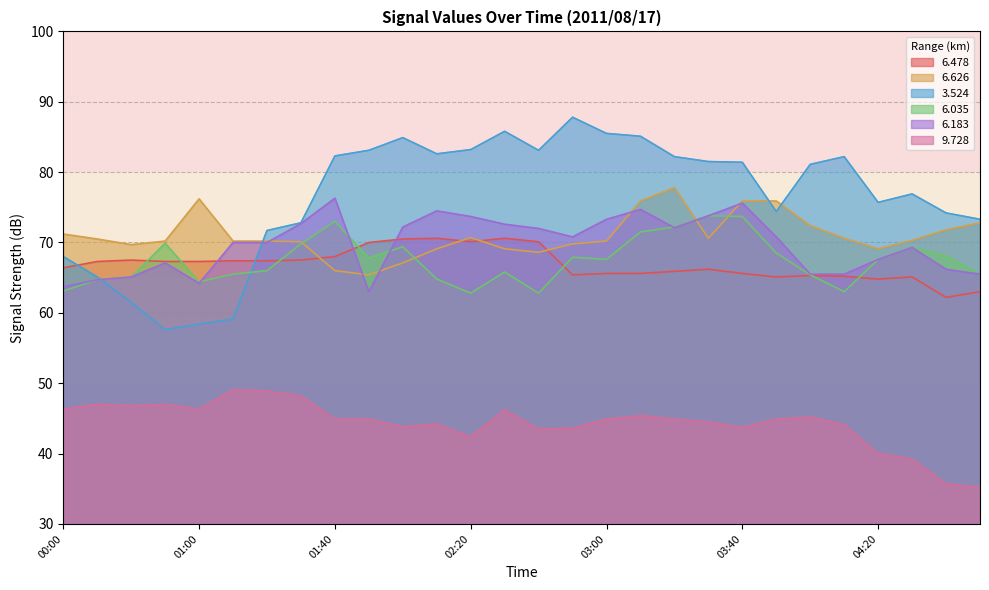

How many lines are shown in the chart?

6